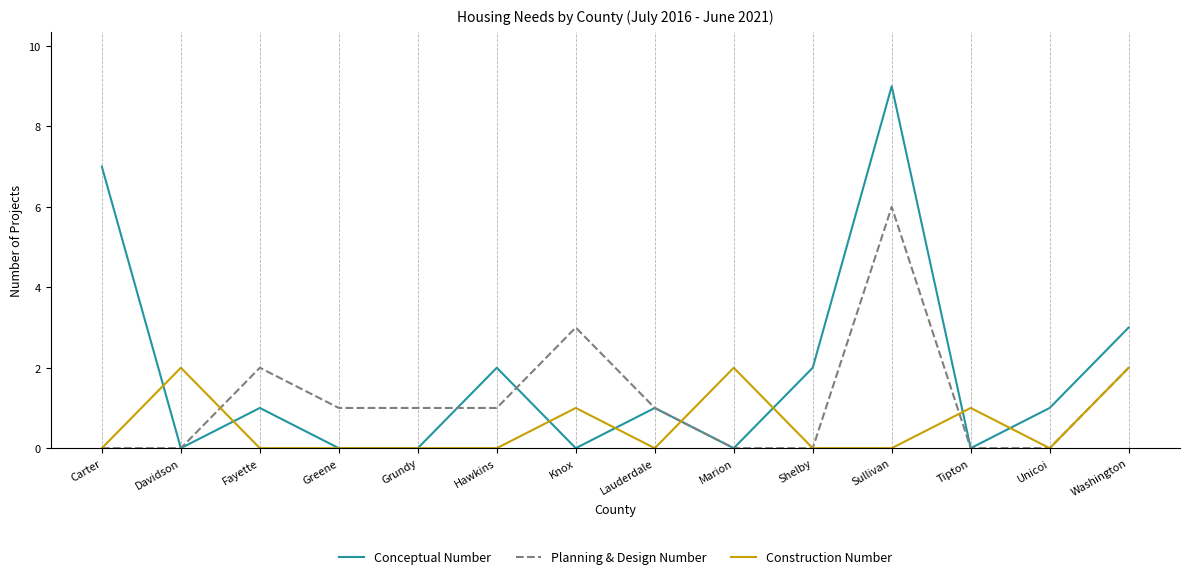

What is the maximum value shown in the chart?

9